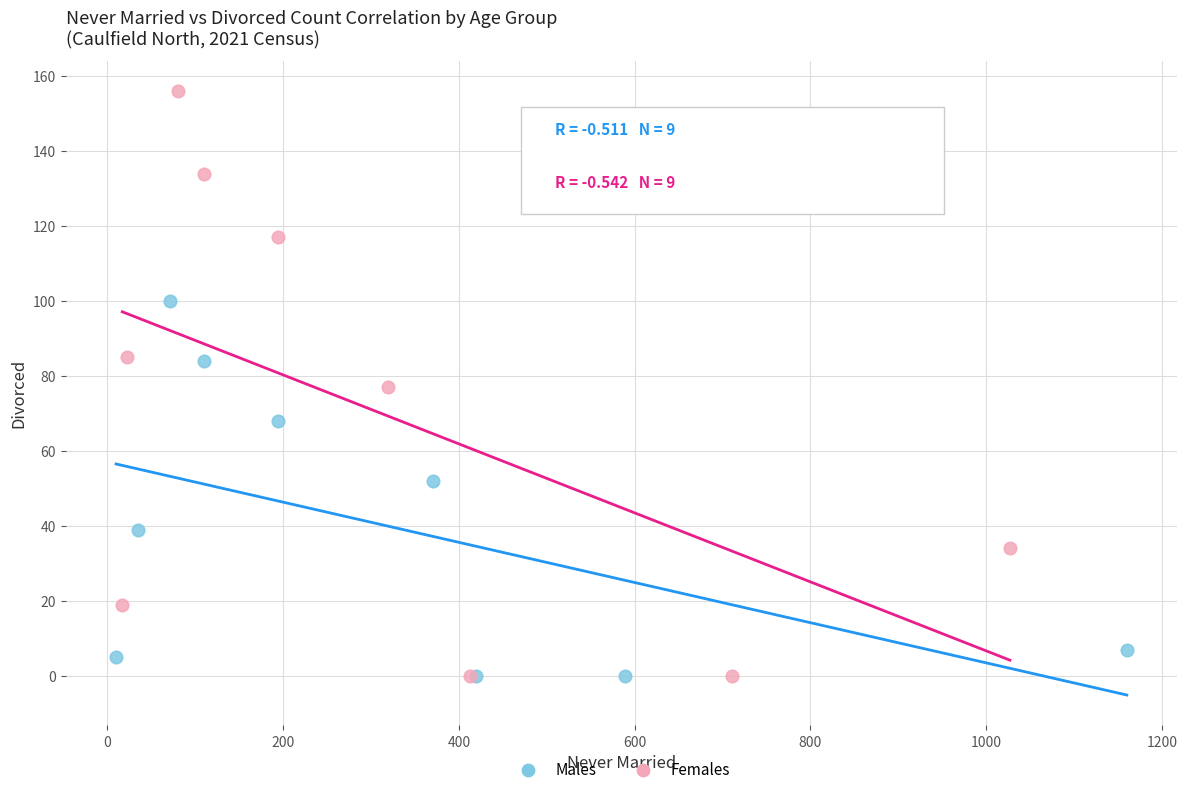

Which series has the largest Y range (max minus min)?

Females